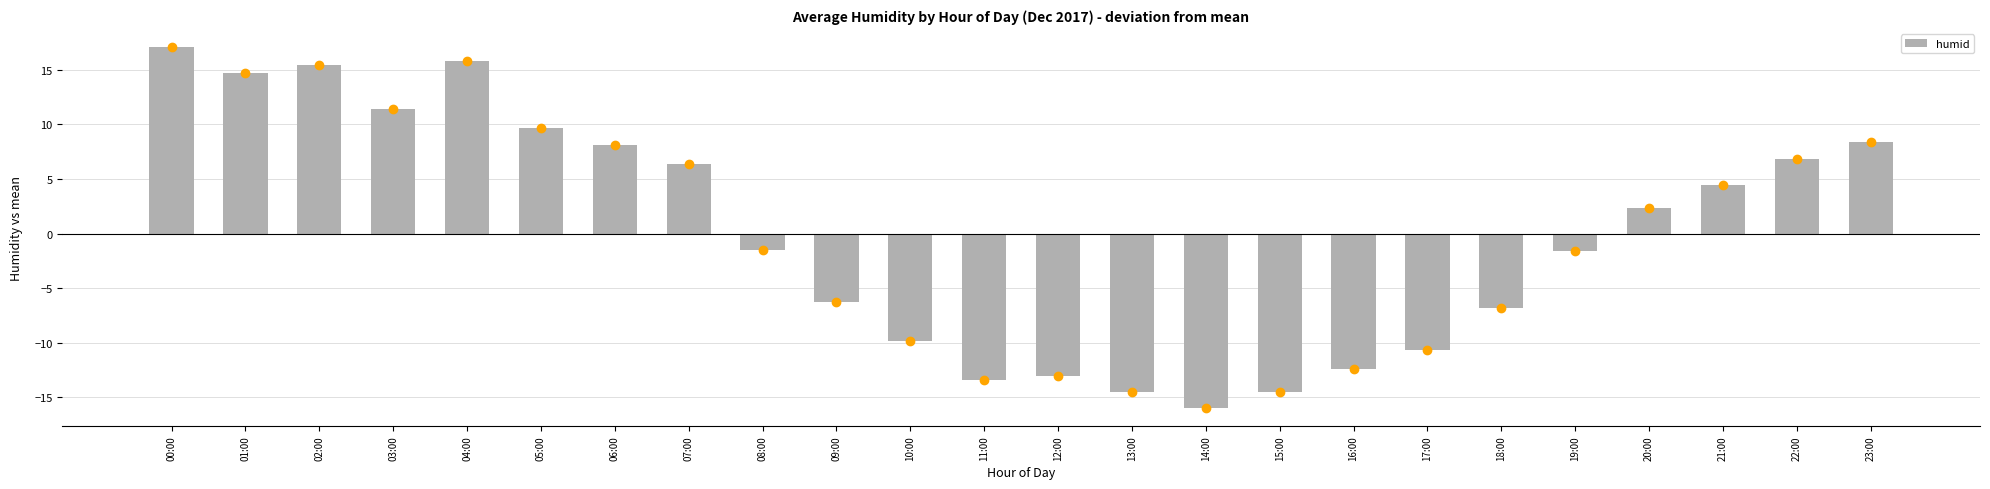

Where does the data first go above 2?

00:00